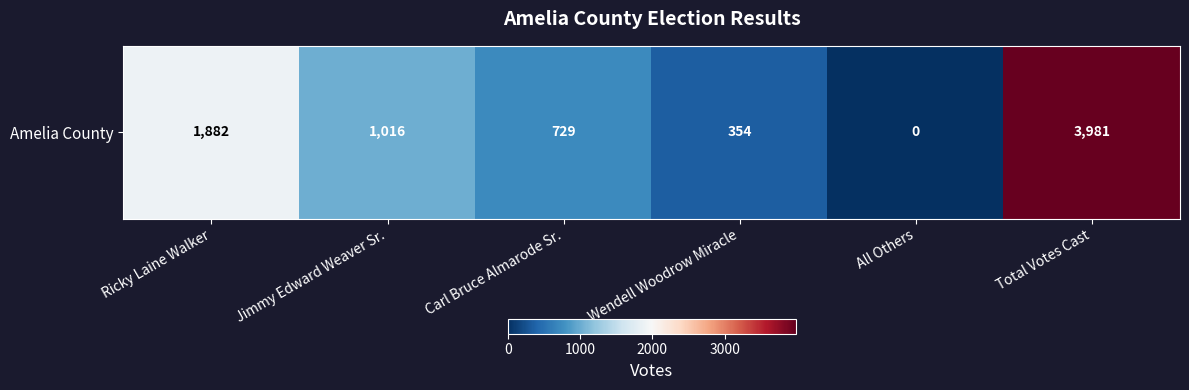

Which category has the highest value across all series?

Total Votes Cast